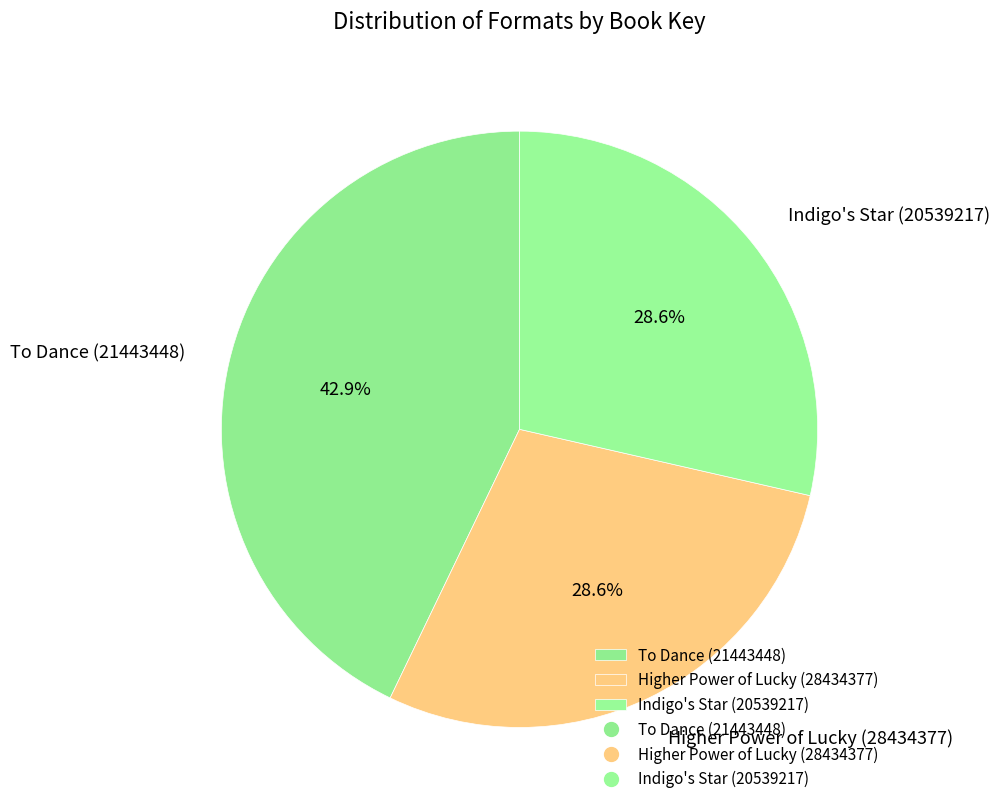

Is there a majority slice in this chart?

No